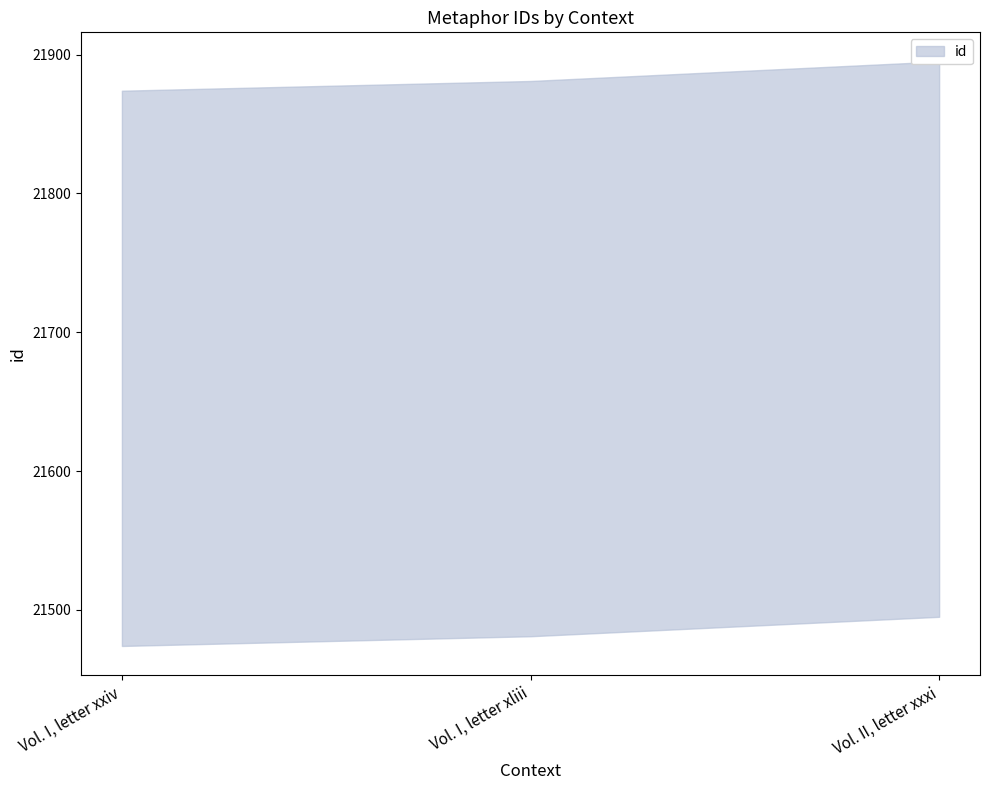

Where is the data nearest to the value 21684?

Vol. I, letter xliii